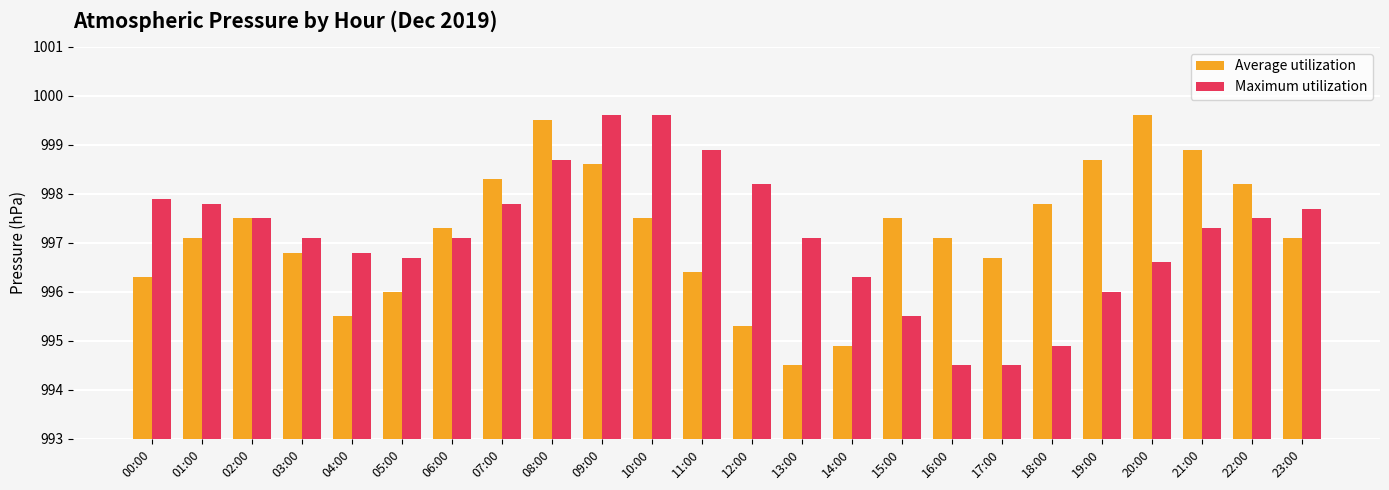

How many data points in Average utilization are less than 997?

9